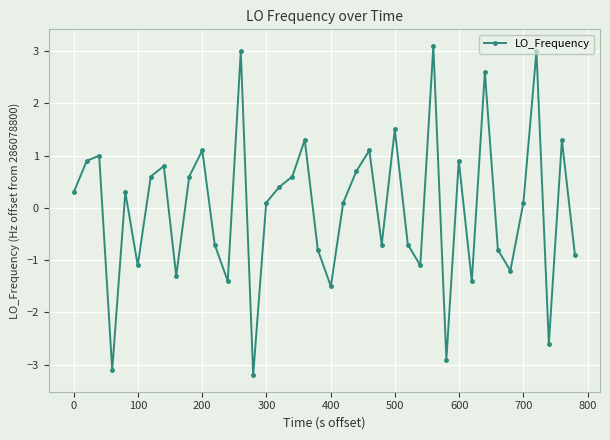

What is the value of the 32nd point from the left?

-1.4